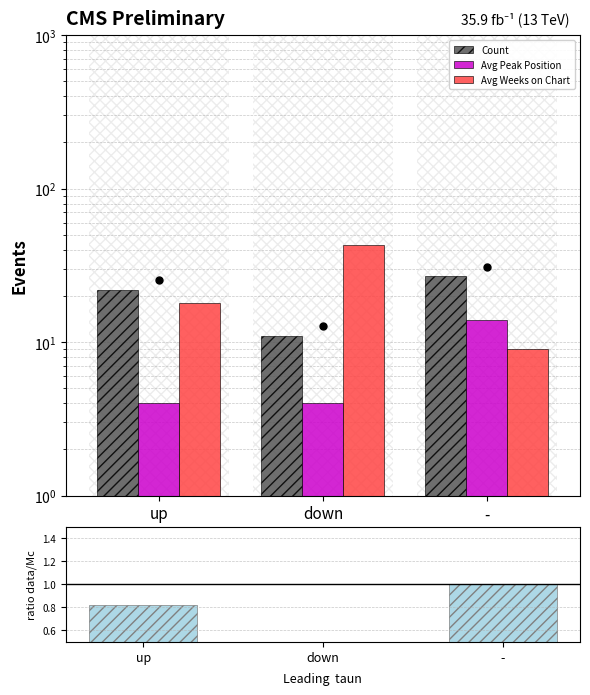

What position from the right is up?

3